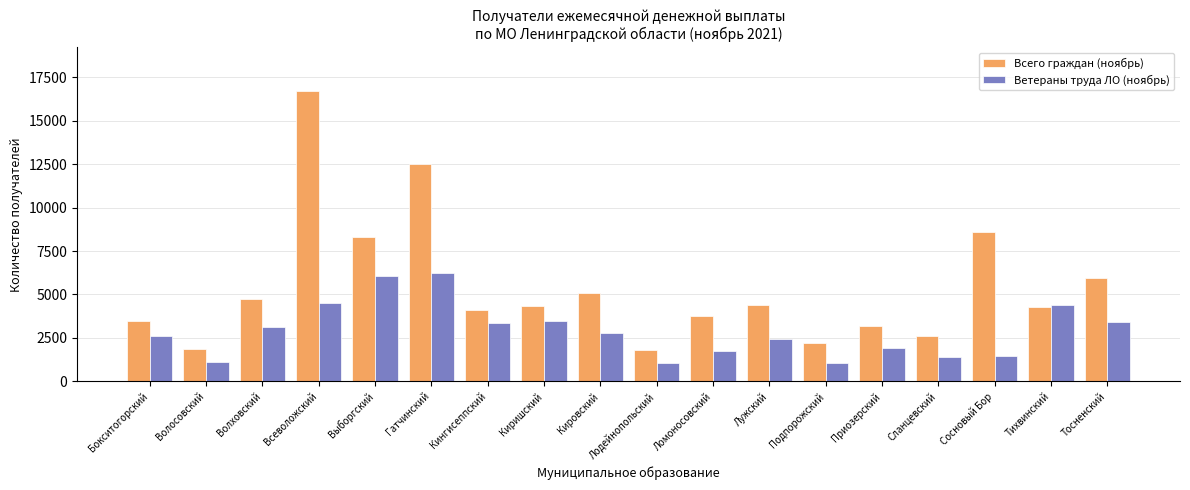

Which series changed the most between Кировский and Тосненский?

Всего граждан (ноябрь)